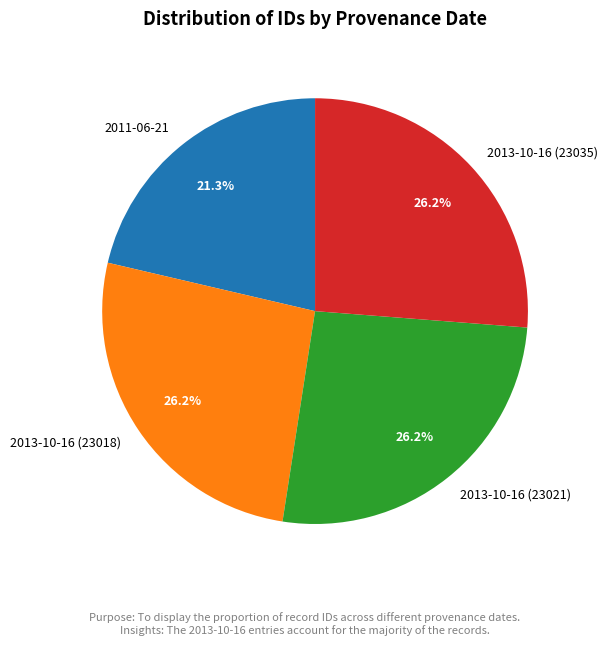

To the nearest percent, what is the combined percentage of 2013-10-16 (23018) and 2011-06-21?

48%